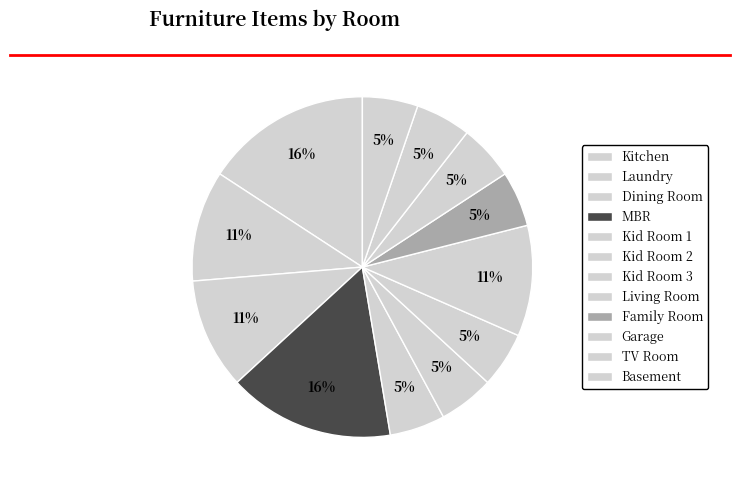

What is the ratio of the value at MBR to the value at Kid Room 1?

3.0